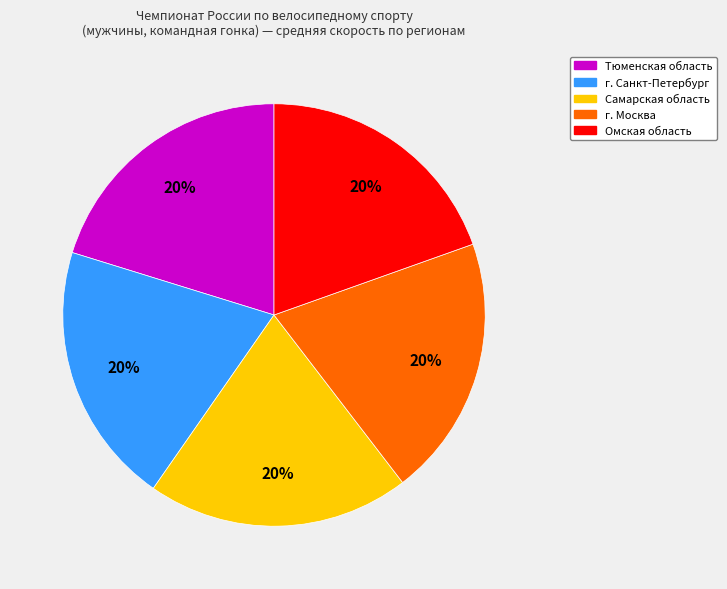

Is there any slice that represents more than half of the pie?

No